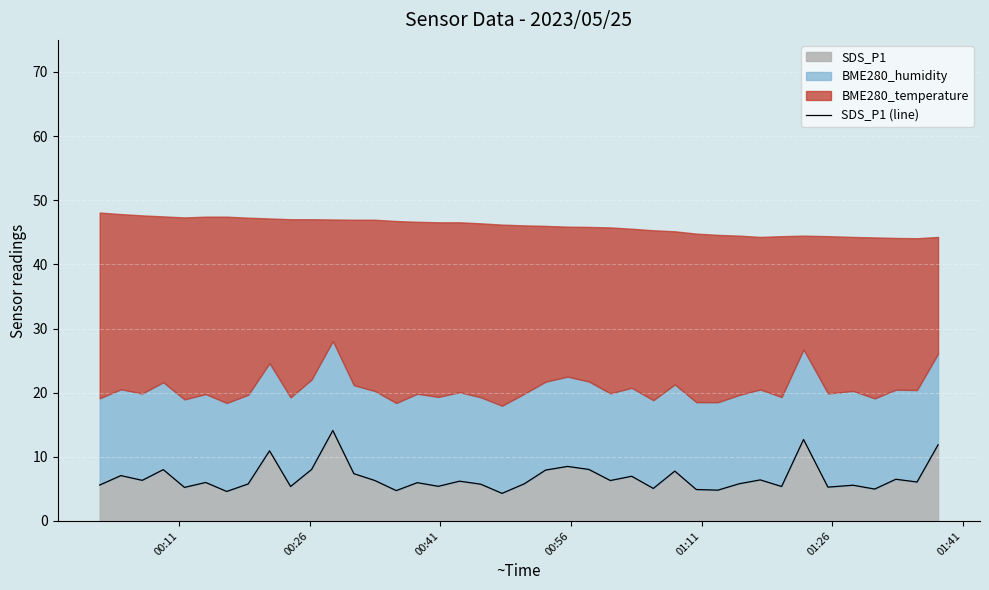

What is the minimum value for SDS_P1?

4.3